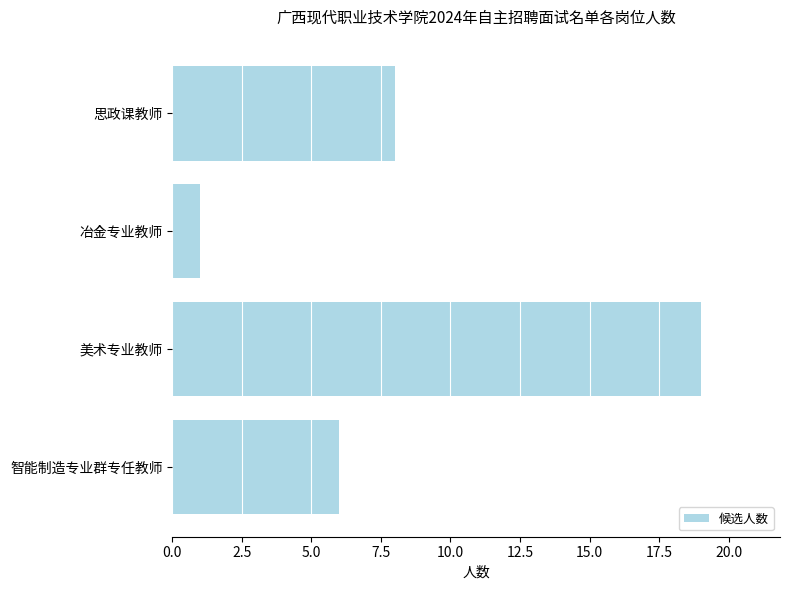

List the labels in order of value, largest first.

美术专业教师, 思政课教师, 智能制造专业群专任教师, 冶金专业教师